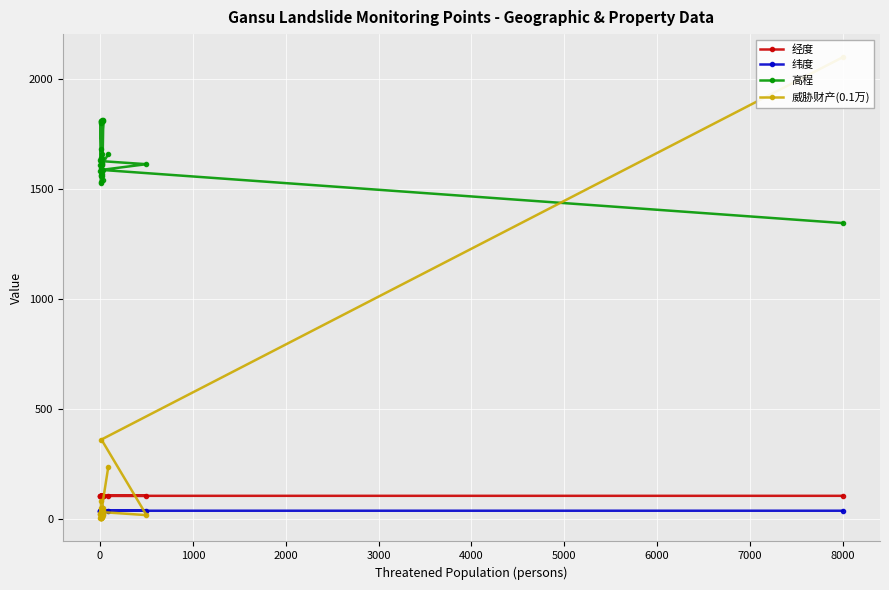

What is the value of the 经度 point at the 33rd from the left?

103.8